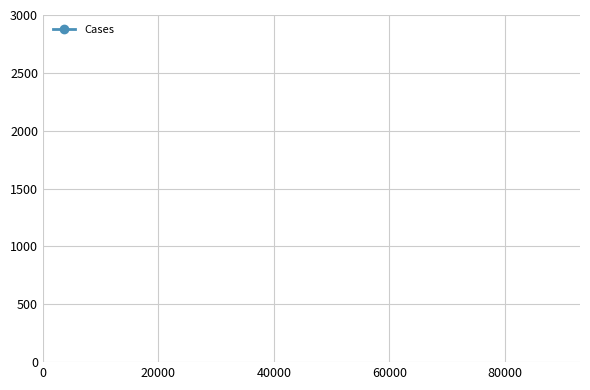

Does the chart display data point markers on the line(s)?

No